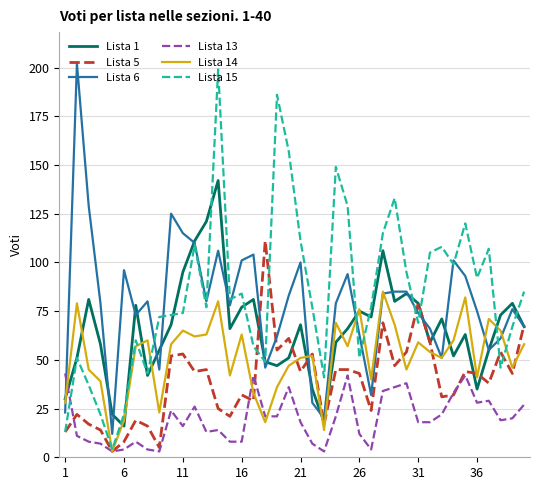

Does the chart have visible grid lines?

Yes